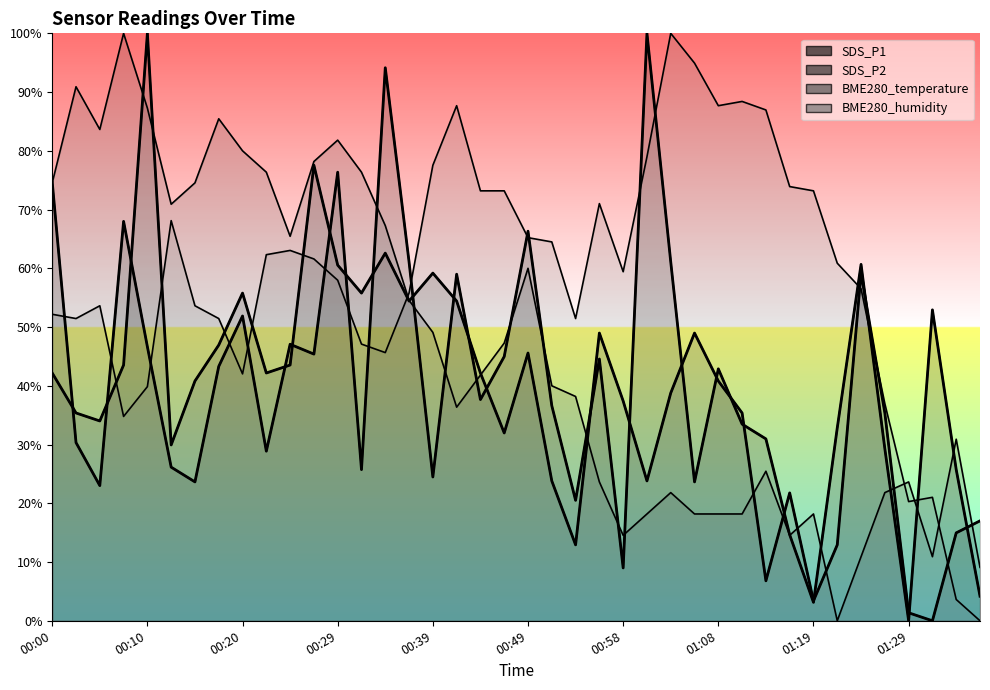

Rank the series at 01:14 from highest to lowest value.

BME280_humidity, SDS_P1, BME280_temperature, SDS_P2